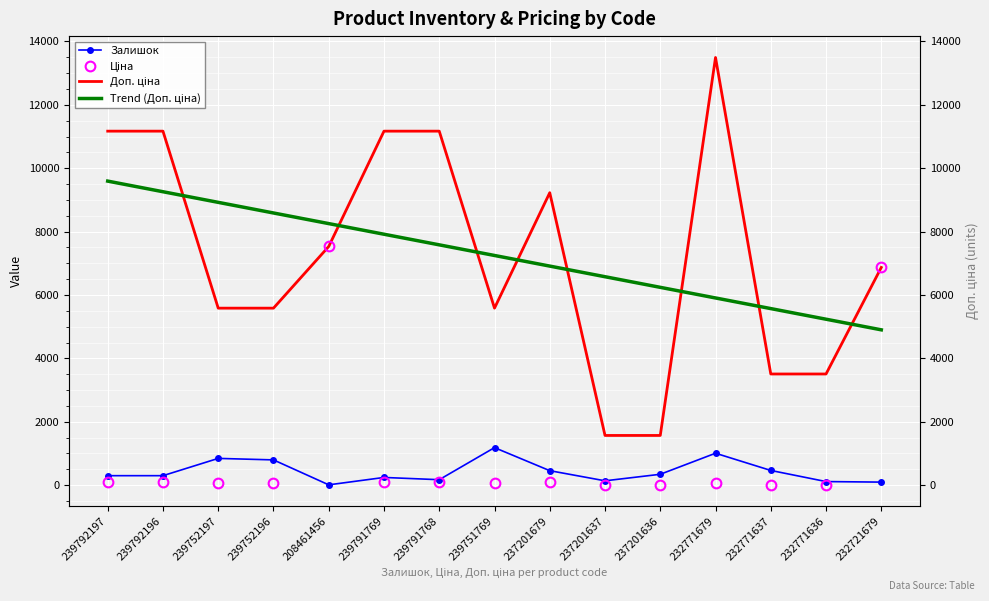

Which series ends up on top after the final intersection of Trend (Доп. ціна) and Ціна?

Ціна